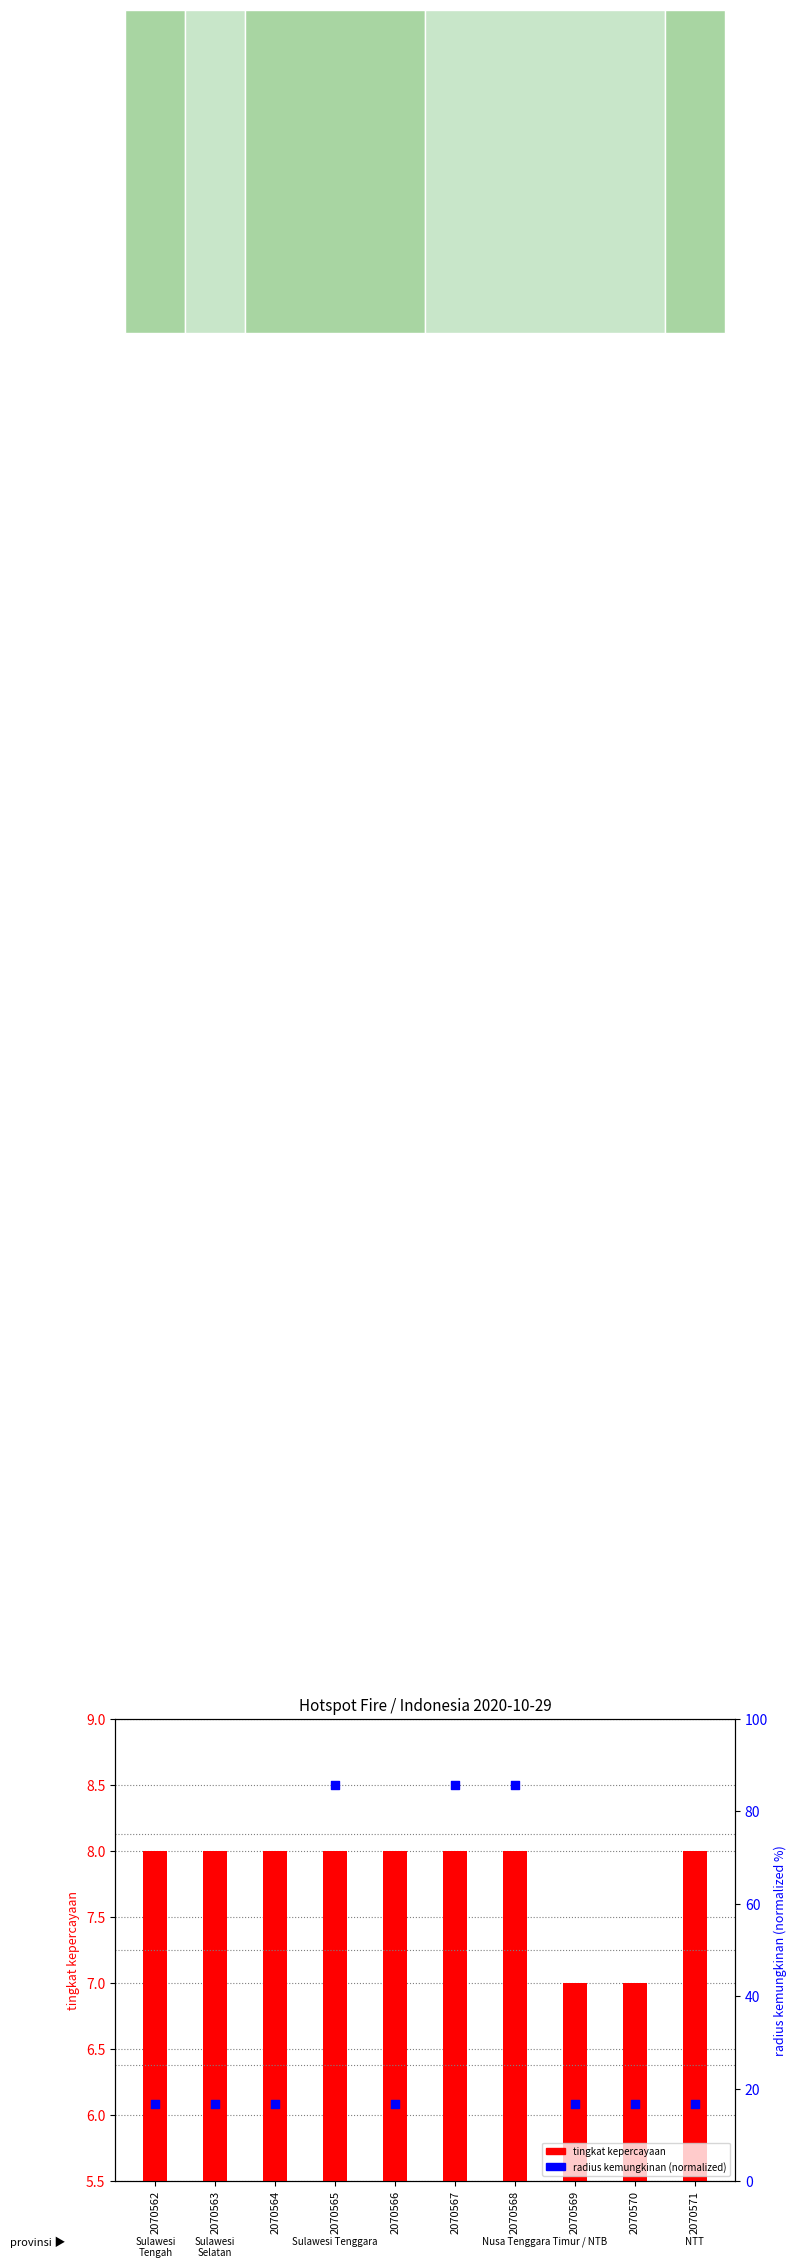

Which series reaches the minimum Y coordinate?

tingkat kepercayaan